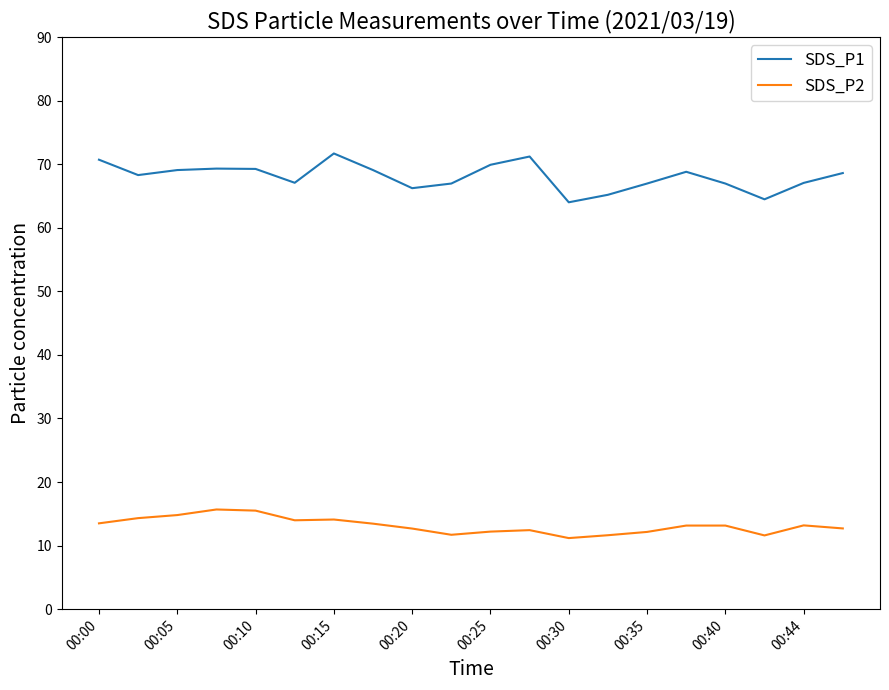

At how many categories does at least one series exceed 16?

20